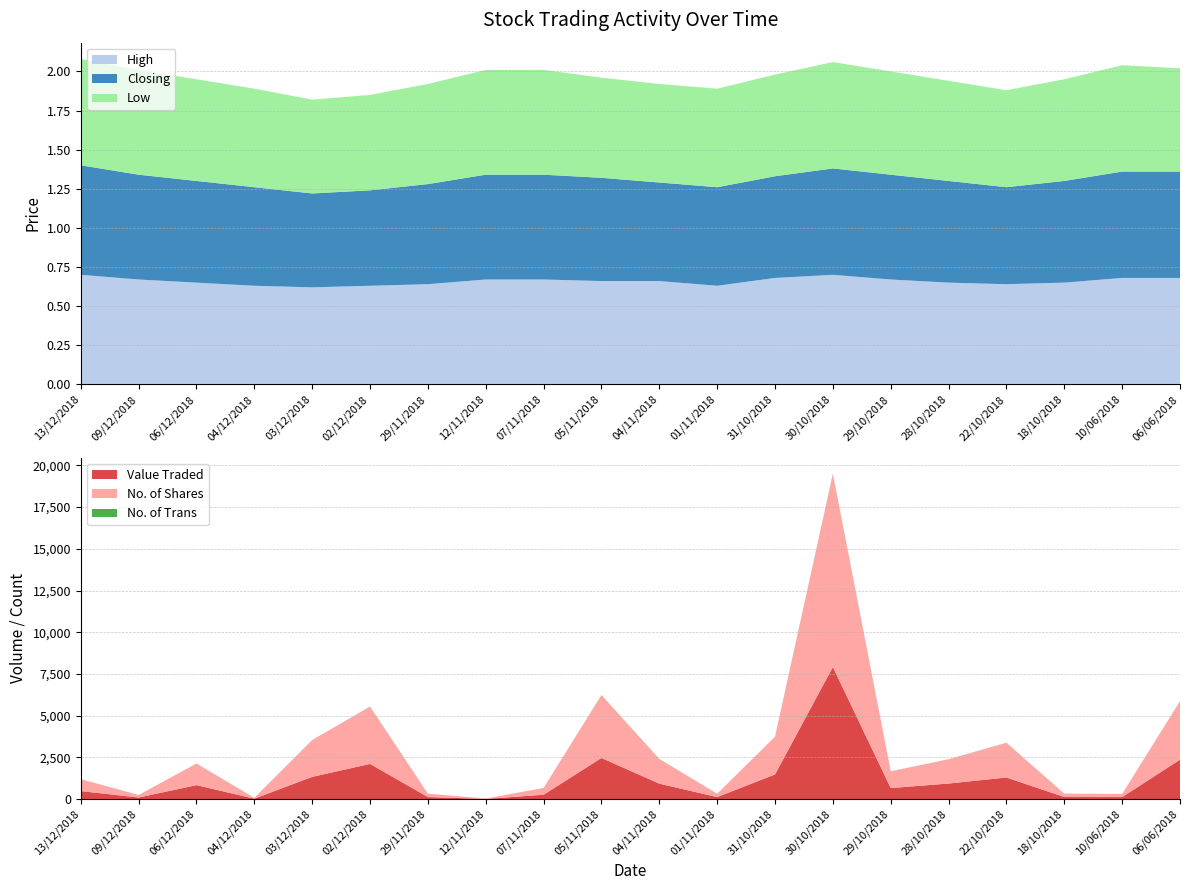

Reading right to left, extract all data points from this chart.

High: 06/06/2018=0.7	10/06/2018=0.7	18/10/2018=0.7	22/10/2018=0.6	28/10/2018=0.7	29/10/2018=0.7	30/10/2018=0.7	31/10/2018=0.7	01/11/2018=0.6	04/11/2018=0.7	05/11/2018=0.7	07/11/2018=0.7	12/11/2018=0.7	29/11/2018=0.6	02/12/2018=0.6	03/12/2018=0.6	04/12/2018=0.6	06/12/2018=0.7	09/12/2018=0.7	13/12/2018=0.7
Closing: 06/06/2018=0.7	10/06/2018=0.7	18/10/2018=0.7	22/10/2018=0.6	28/10/2018=0.7	29/10/2018=0.7	30/10/2018=0.7	31/10/2018=0.7	01/11/2018=0.6	04/11/2018=0.6	05/11/2018=0.7	07/11/2018=0.7	12/11/2018=0.7	29/11/2018=0.6	02/12/2018=0.6	03/12/2018=0.6	04/12/2018=0.6	06/12/2018=0.7	09/12/2018=0.7	13/12/2018=0.7
Low: 06/06/2018=0.7	10/06/2018=0.7	18/10/2018=0.7	22/10/2018=0.6	28/10/2018=0.6	29/10/2018=0.7	30/10/2018=0.7	31/10/2018=0.7	01/11/2018=0.6	04/11/2018=0.6	05/11/2018=0.6	07/11/2018=0.7	12/11/2018=0.7	29/11/2018=0.6	02/12/2018=0.6	03/12/2018=0.6	04/12/2018=0.6	06/12/2018=0.7	09/12/2018=0.7	13/12/2018=0.7
No. of Trans: 06/06/2018=8.0	10/06/2018=2.0	18/10/2018=1.0	22/10/2018=8.0	28/10/2018=5.0	29/10/2018=4.0	30/10/2018=29.0	31/10/2018=7.0	01/11/2018=1.0	04/11/2018=9.0	05/11/2018=13.0	07/11/2018=3.0	12/11/2018=1.0	29/11/2018=1.0	02/12/2018=5.0	03/12/2018=5.0	04/12/2018=1.0	06/12/2018=2.0	09/12/2018=1.0	13/12/2018=3.0
No. of Shares: 06/06/2018=3500.0	10/06/2018=187.0	18/10/2018=200.0	22/10/2018=2075.0	28/10/2018=1450.0	29/10/2018=1000.0	30/10/2018=11544.0	31/10/2018=2258.0	01/11/2018=200.0	04/11/2018=1472.0	05/11/2018=3758.0	07/11/2018=400.0	12/11/2018=25.0	29/11/2018=200.0	02/12/2018=3433.0	03/12/2018=2200.0	04/12/2018=50.0	06/12/2018=1295.0	09/12/2018=150.0	13/12/2018=710.0
Value Traded: 06/06/2018=2366.0	10/06/2018=127.0	18/10/2018=130.0	22/10/2018=1300.0	28/10/2018=938.0	29/10/2018=667.0	30/10/2018=7920.0	31/10/2018=1482.0	01/11/2018=126.0	04/11/2018=931.0	05/11/2018=2469.0	07/11/2018=268.0	12/11/2018=17.0	29/11/2018=128.0	02/12/2018=2113.0	03/12/2018=1338.0	04/12/2018=32.0	06/12/2018=842.0	09/12/2018=101.0	13/12/2018=487.0